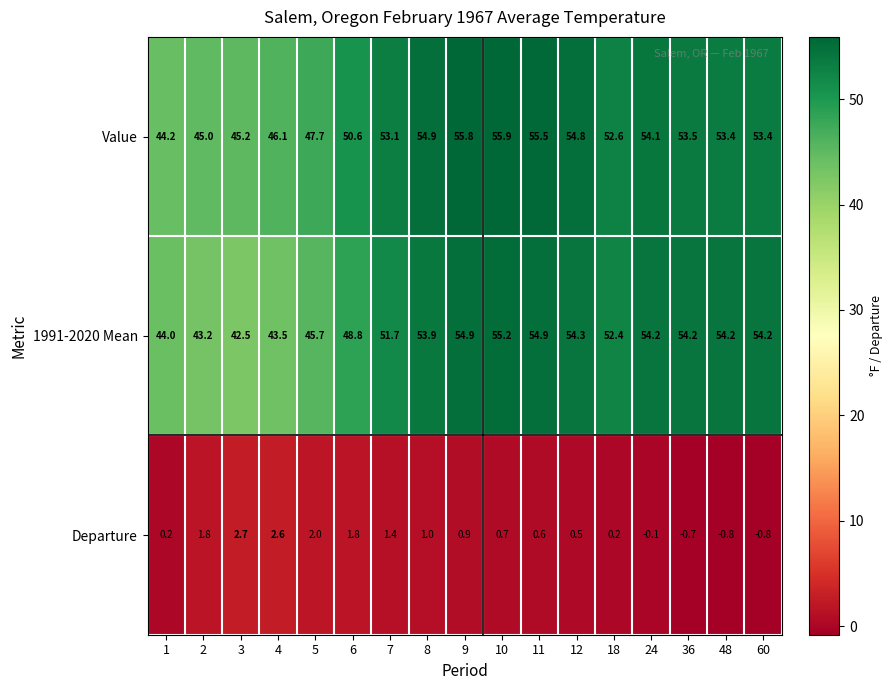

What is the approximate value of Value at 5?

47.7